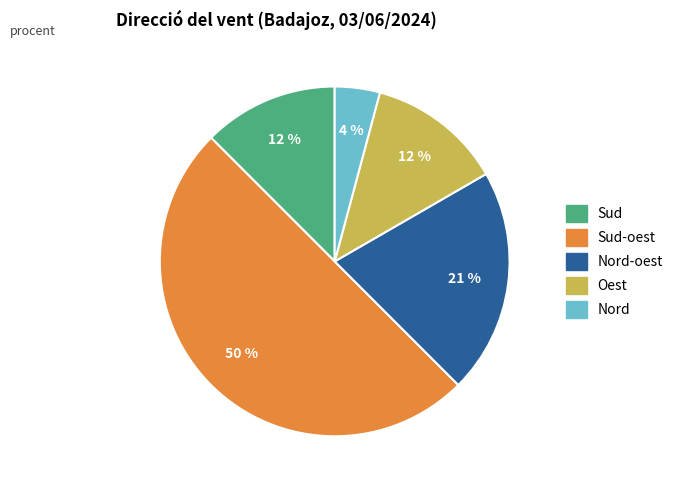

To the nearest percent, what is the average slice percentage?

20%